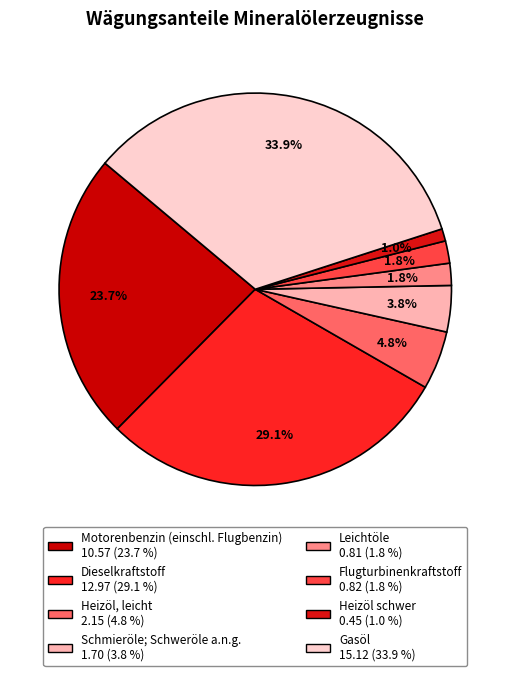

What is the smallest slice in the pie chart?

Heizöl schwer